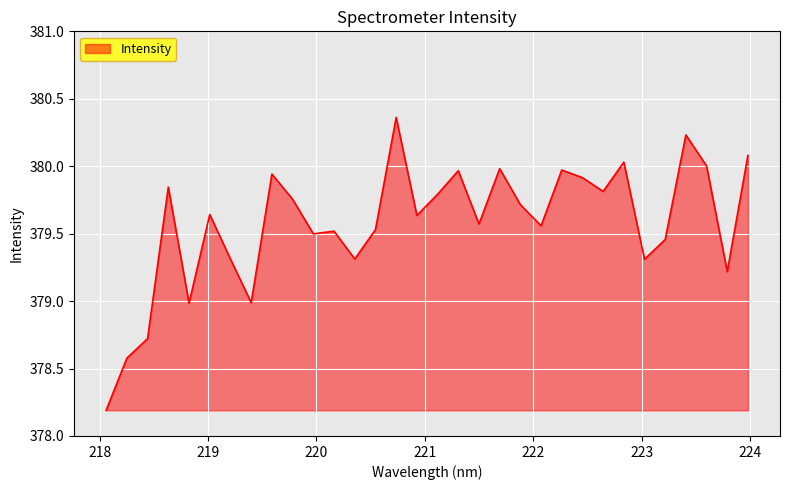

What is the difference between the maximum and minimum values?

2.2